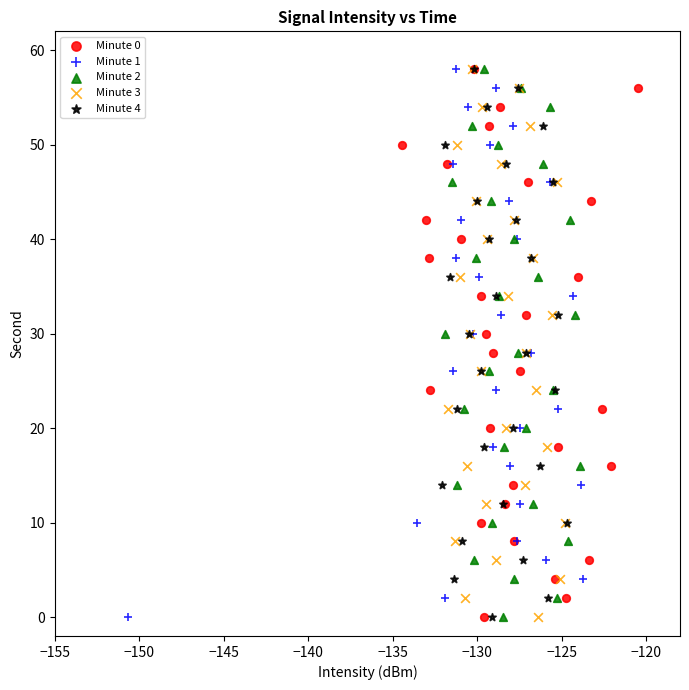

What are all the series names shown in the legend?

Minute 0, Minute 1, Minute 2, Minute 3, Minute 4